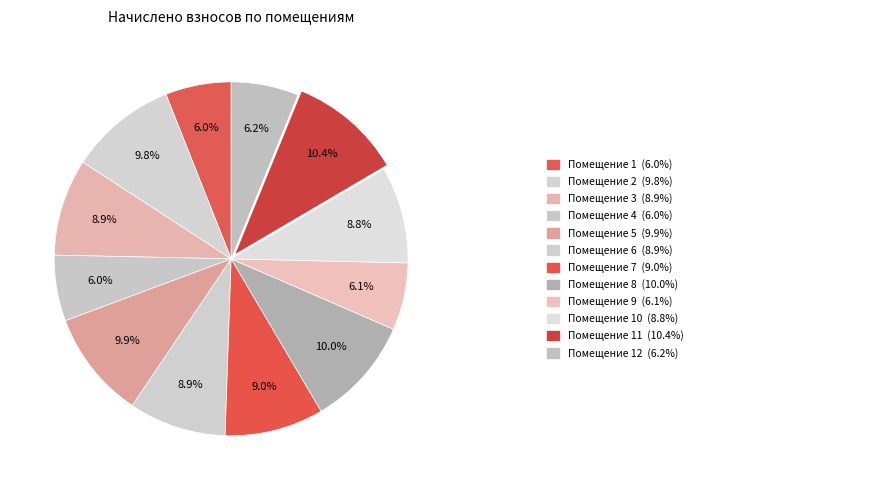

Which slice is the largest?

11